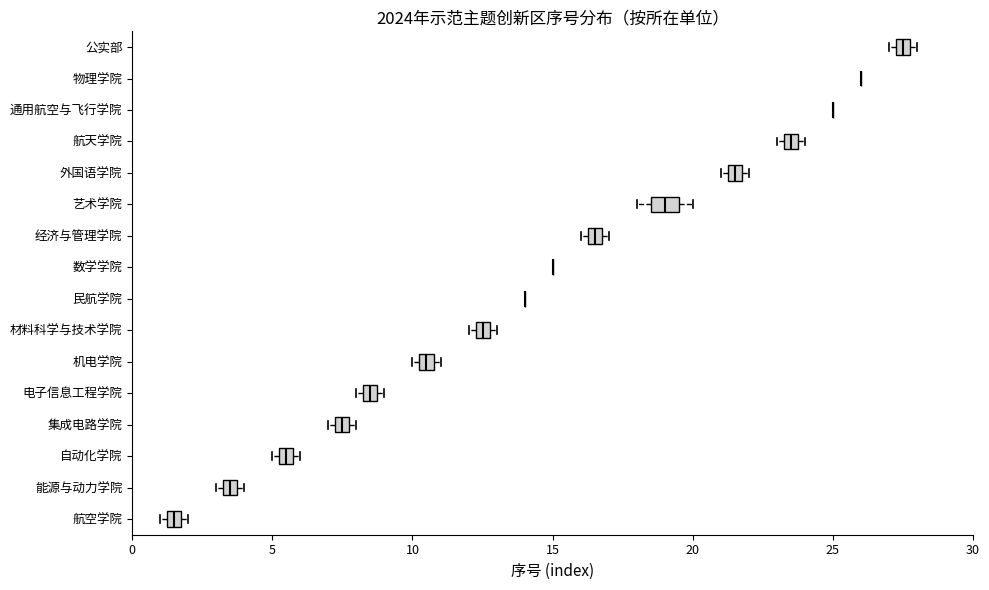

Comparing the boxes themselves (not the whiskers), which one is the widest?

艺术学院